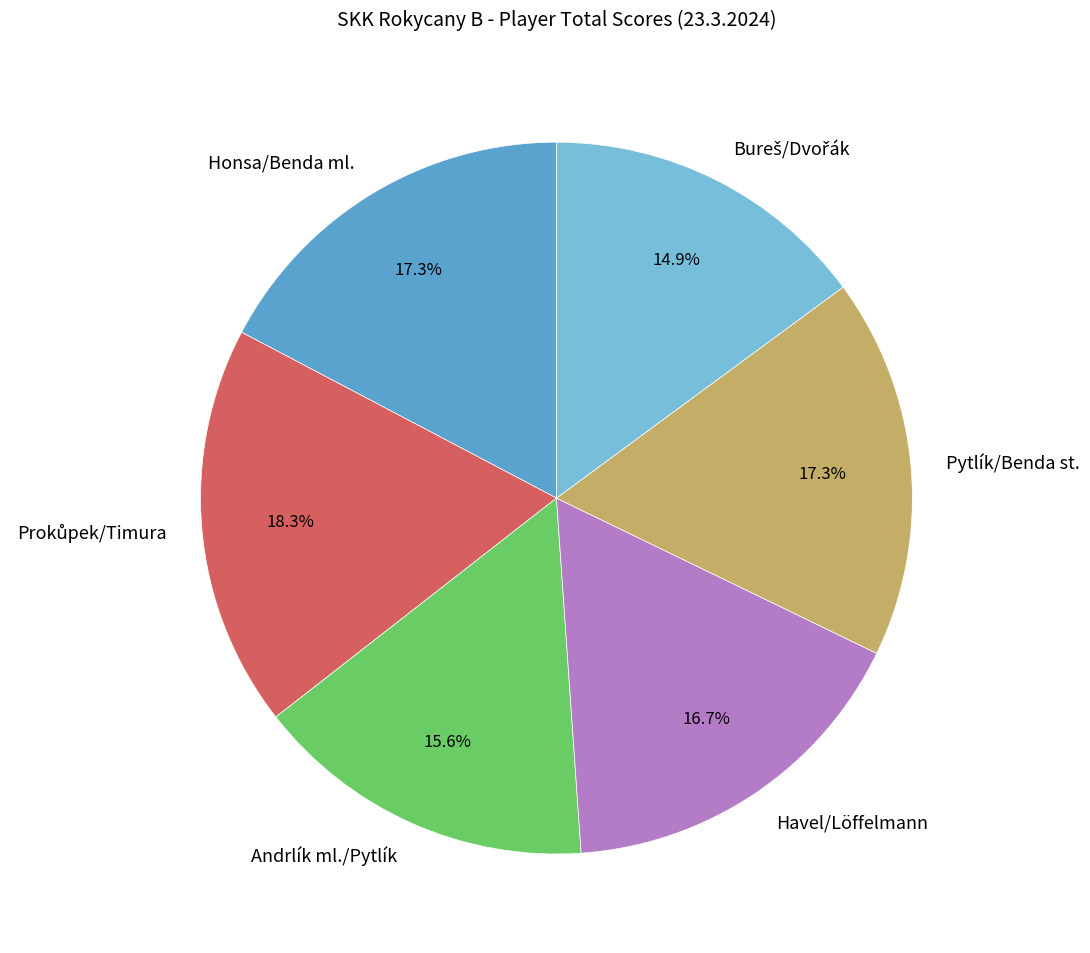

Is Andrlík ml./Pytlík the majority of the pie?

No